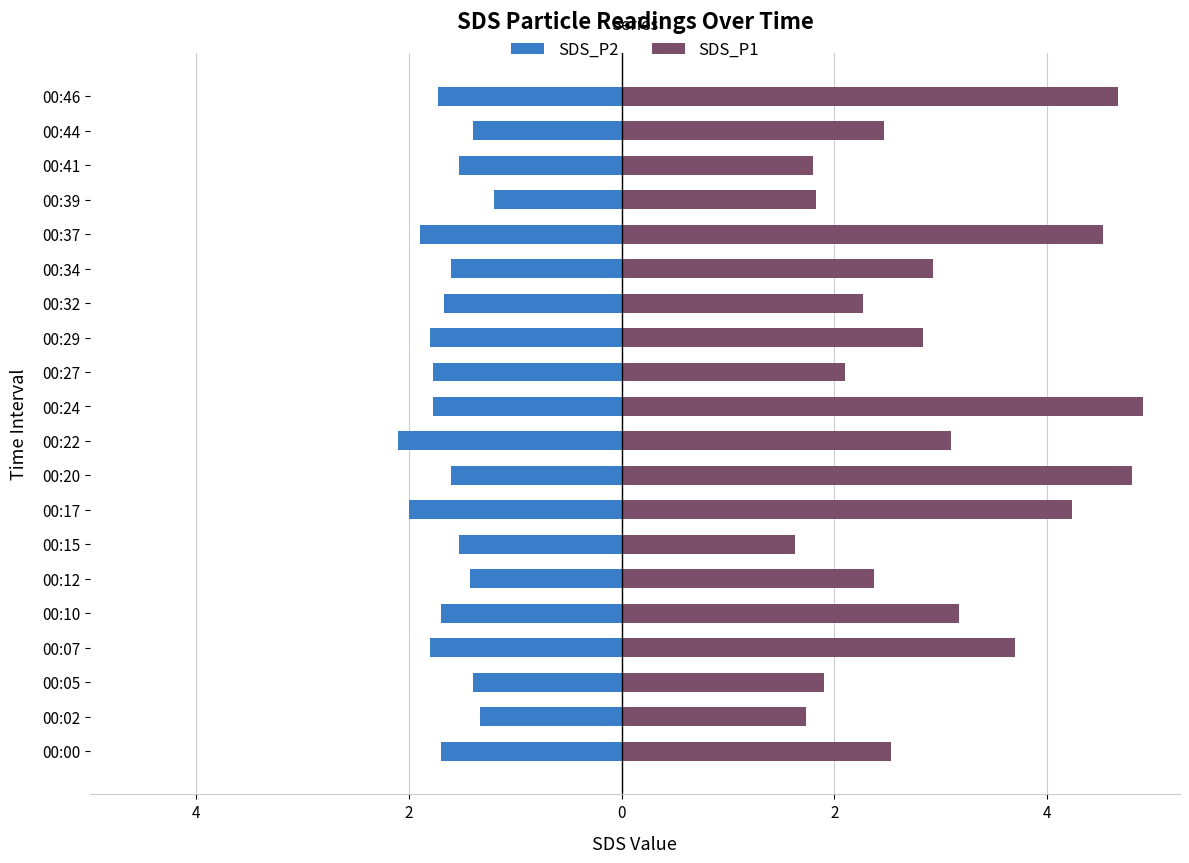

What are all the series names shown in the legend?

SDS_P2, SDS_P1